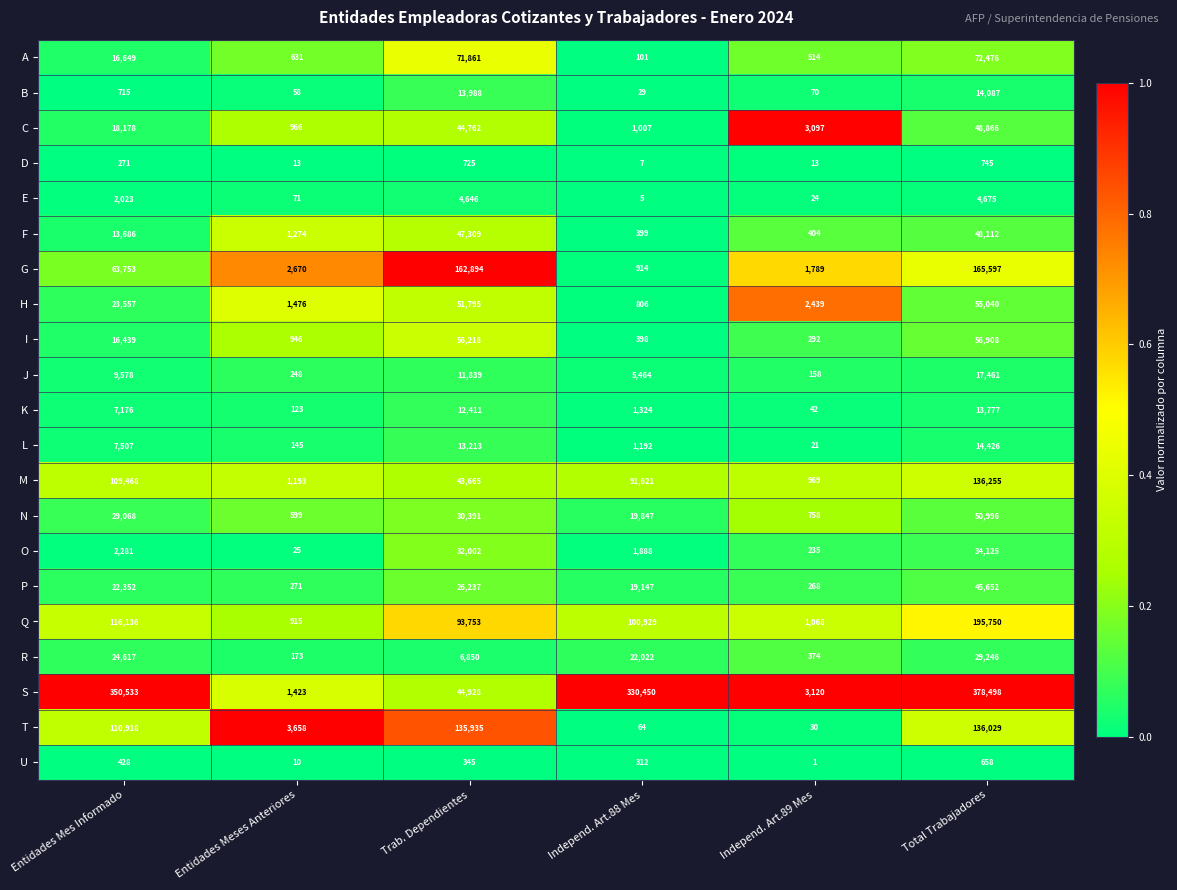

The value of H at Independ. Art.89 Mes is 4235. True or false?

False